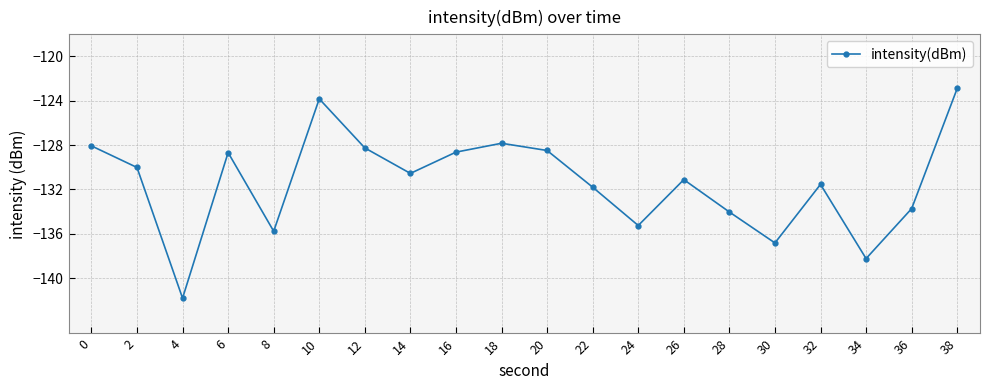

At which category does the chart reach its minimum across all series?

4